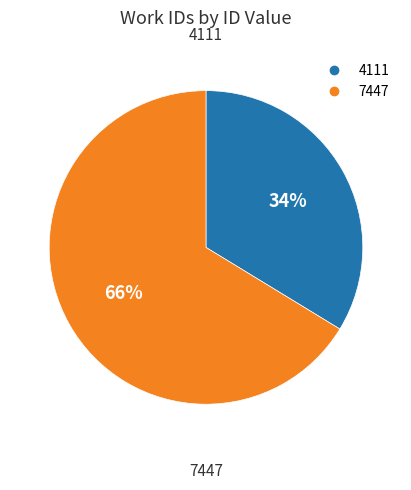

Combined, do 4111 and 7447 account for over 50%?

Yes